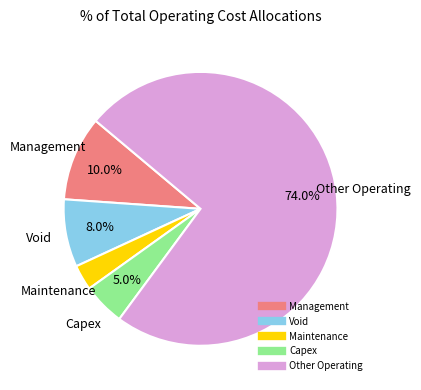

What is the majority slice?

Other Operating